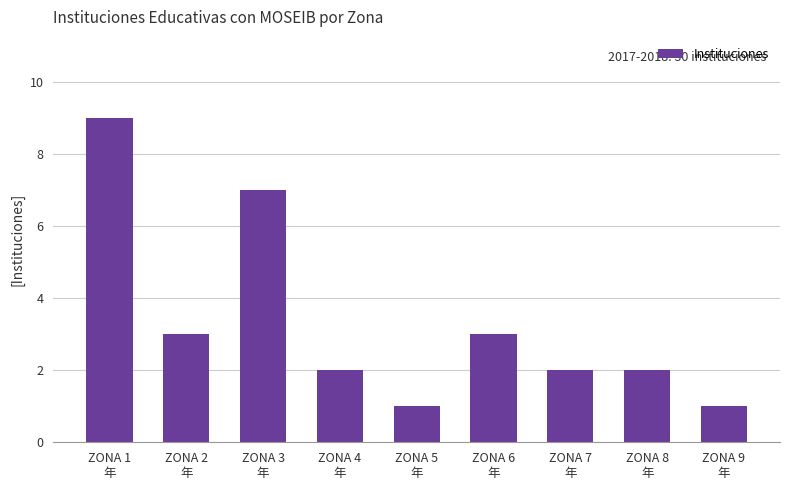

What is the maximum value shown in the chart?

9